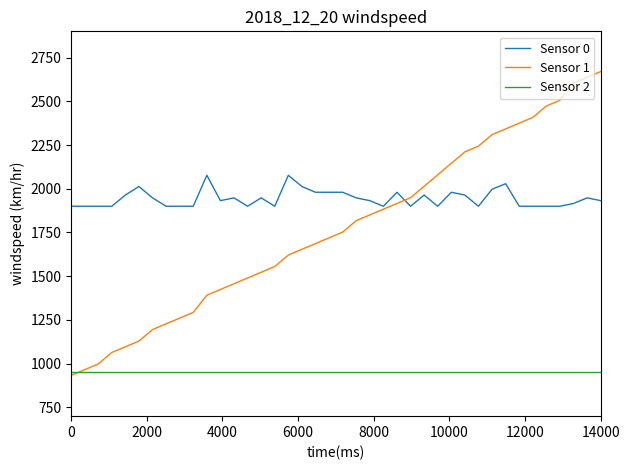

Count the number of categories in the chart.

40